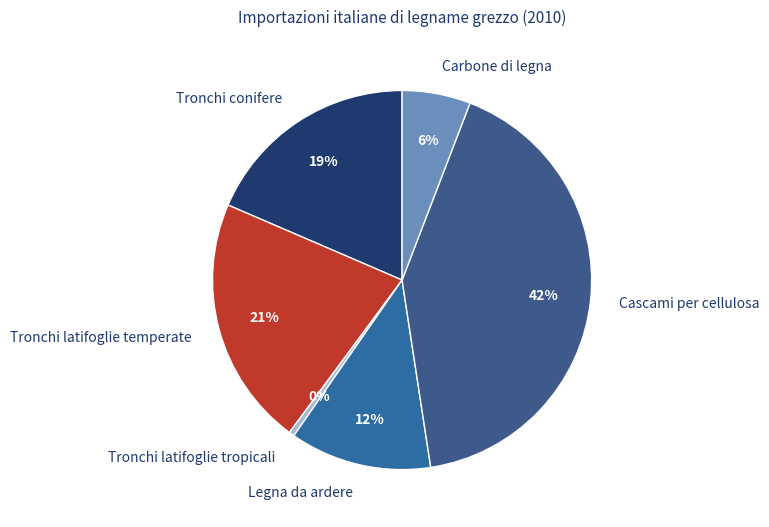

What is the largest slice in the pie chart?

Cascami per cellulosa